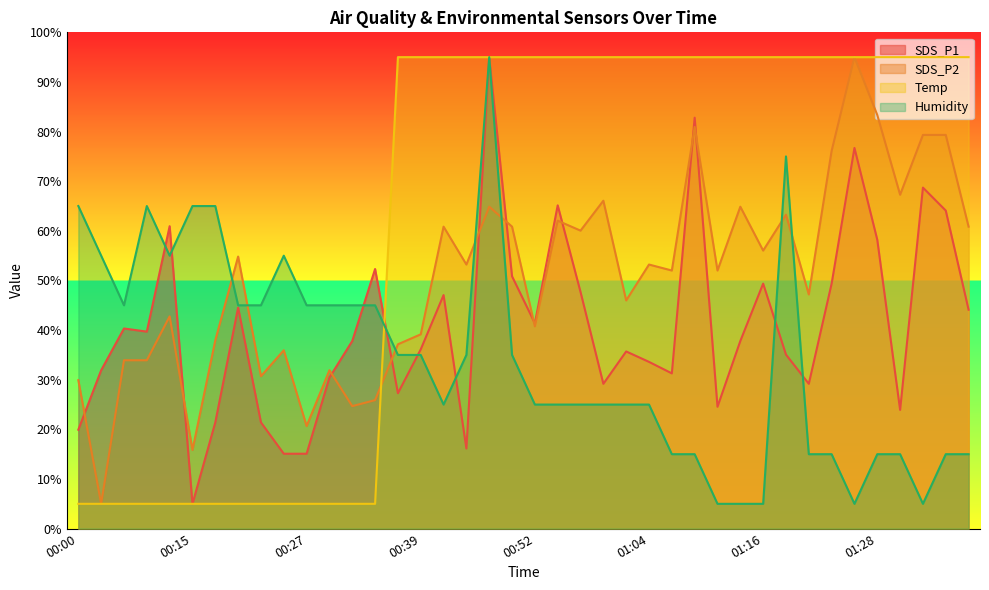

Which series has the largest range (max minus min)?

SDS_P1